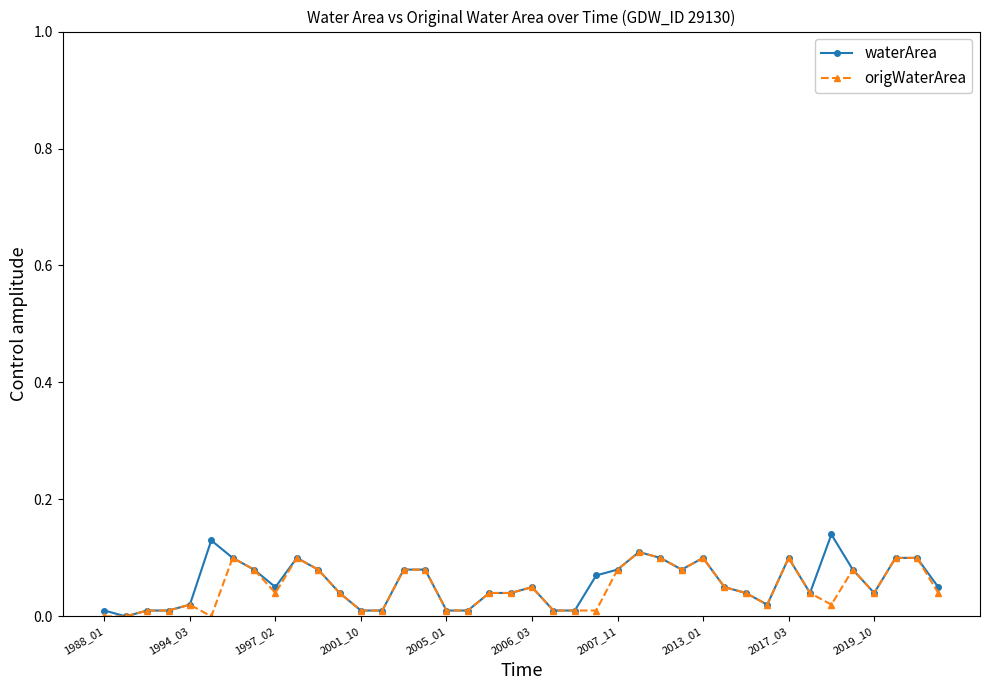

Which series has the widest spread of values?

waterArea